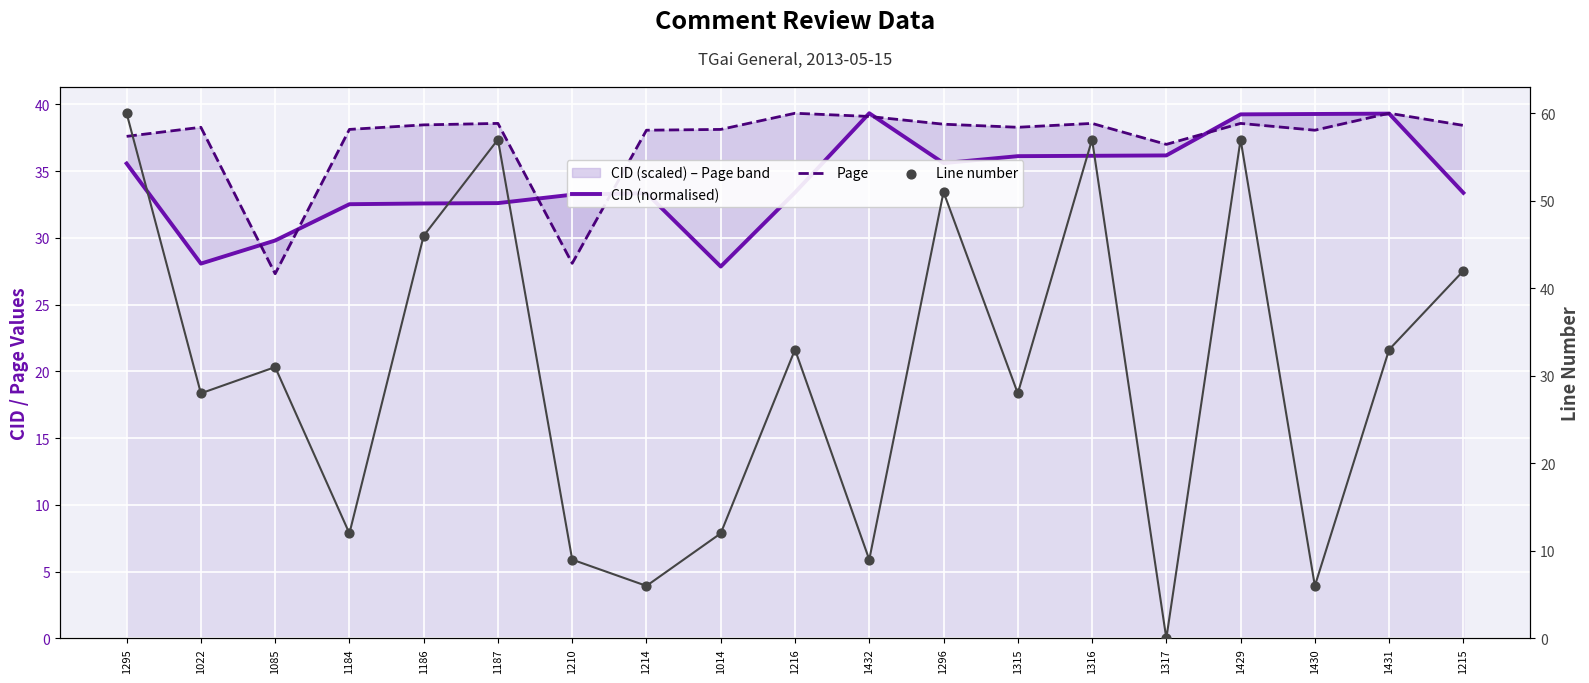

Which series has the largest Y range (max minus min)?

Line number